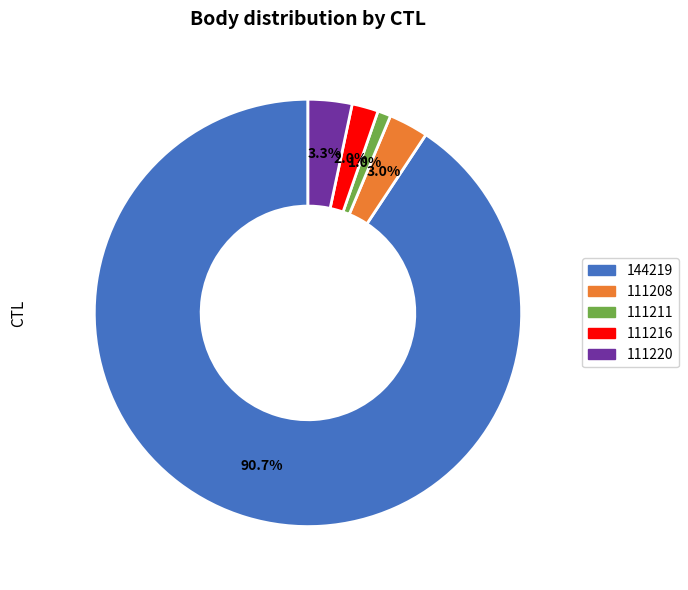

To the nearest percent, what percentage of the pie is 111208?

3%